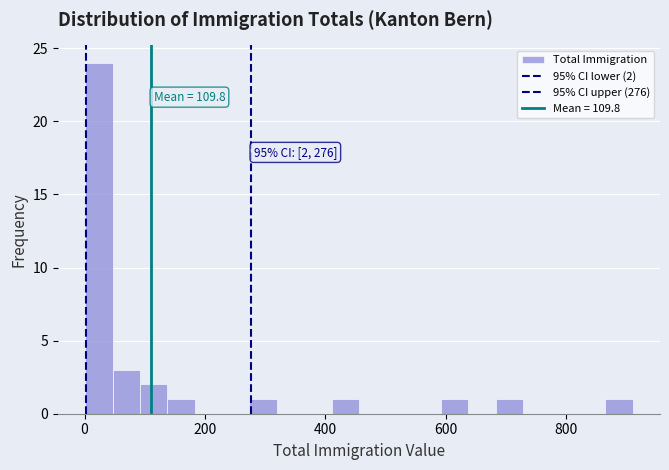

Read against the x-axis, roughly where is the centre of the tallest bar?

20